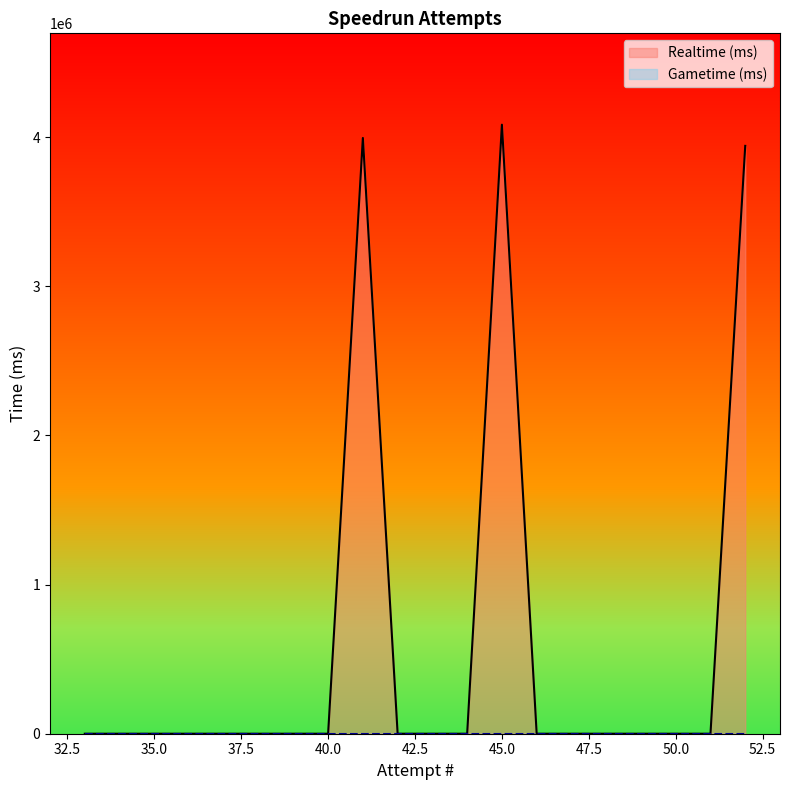

List the series in order of their overall mean, lowest first.

Gametime (ms), Realtime (ms)